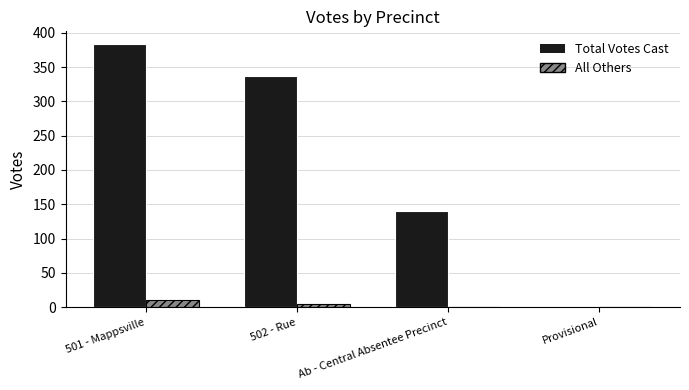

Which series has the widest spread of values?

Total Votes Cast